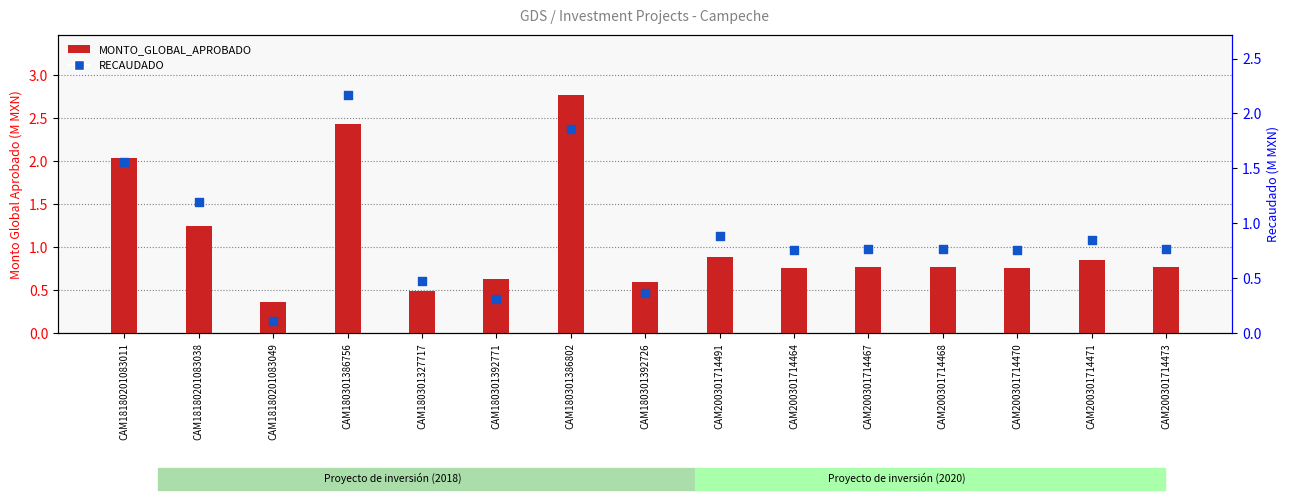

What is the total value across all series at CAM200301714464?

1.5